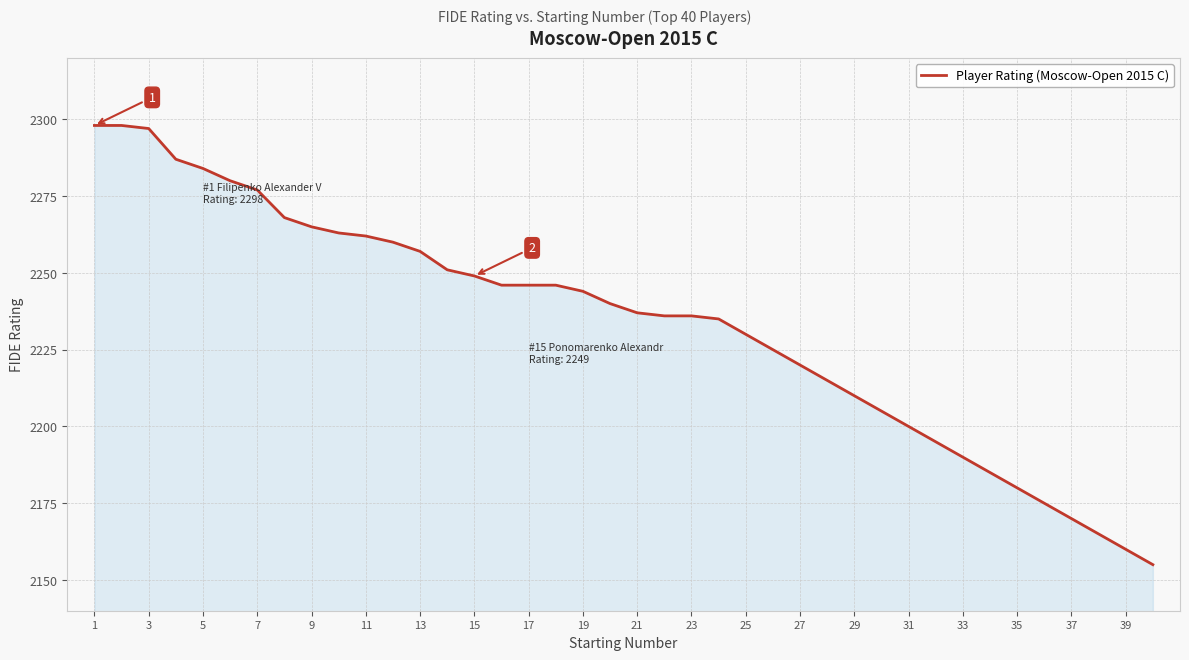

What is the maximum value shown in the chart?

2298